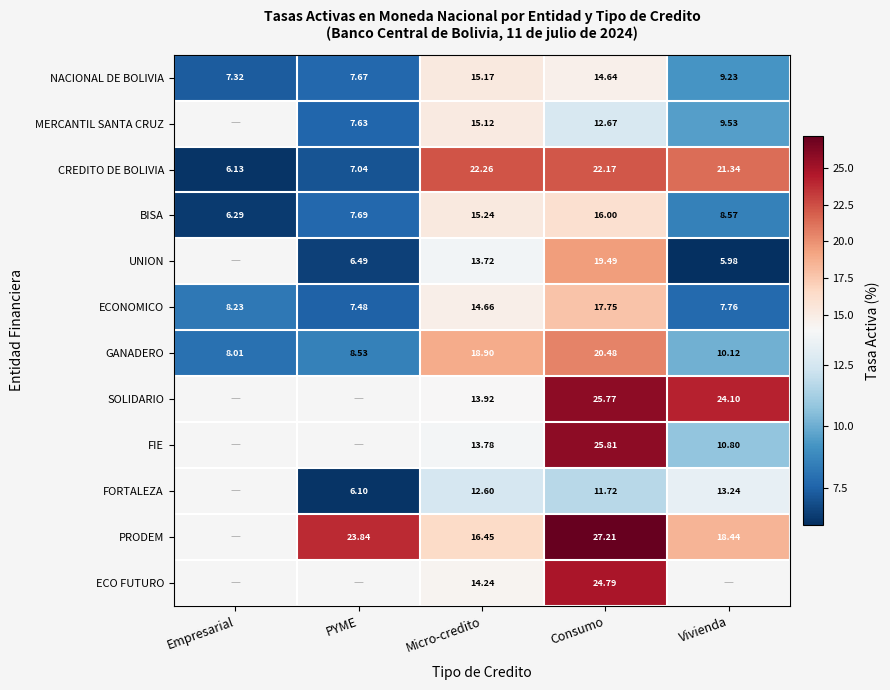

At Consumo, list the series in order from smallest to largest.

FORTALEZA, MERCANTIL SANTA CRUZ, NACIONAL DE BOLIVIA, BISA, ECONOMICO, UNION, GANADERO, CREDITO DE BOLIVIA, ECO FUTURO, SOLIDARIO, FIE, PRODEM